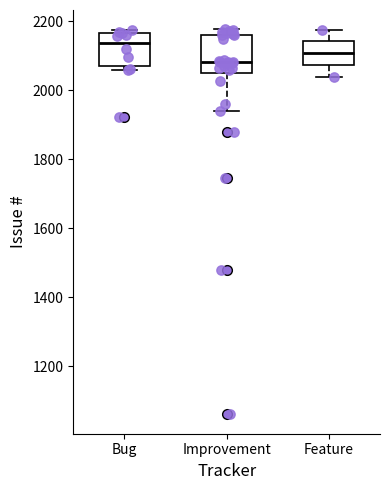

Where does the median line of the box for Feature sit on the y-axis? The values are not printed on the chart, so give them approximately, as read against the axis.

2100